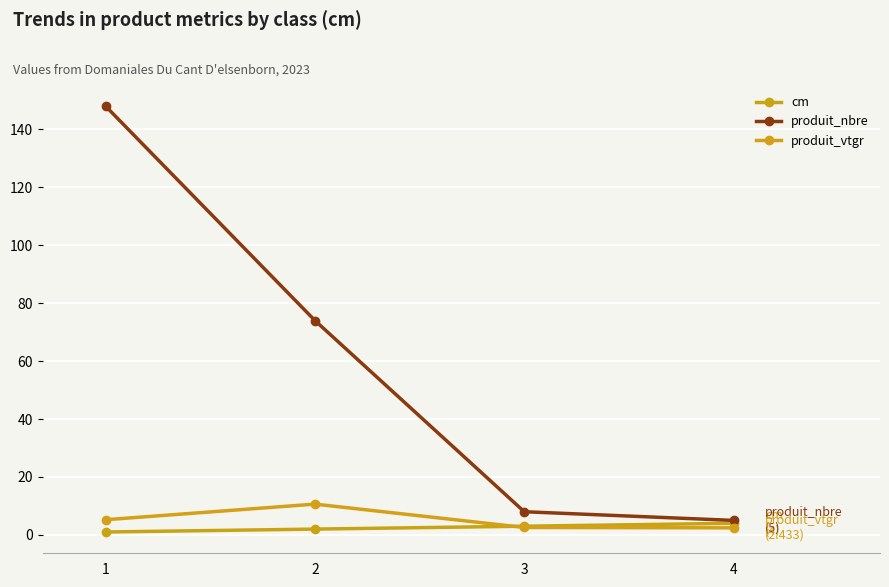

True or false: cm and produit_nbre cross at least once.

False